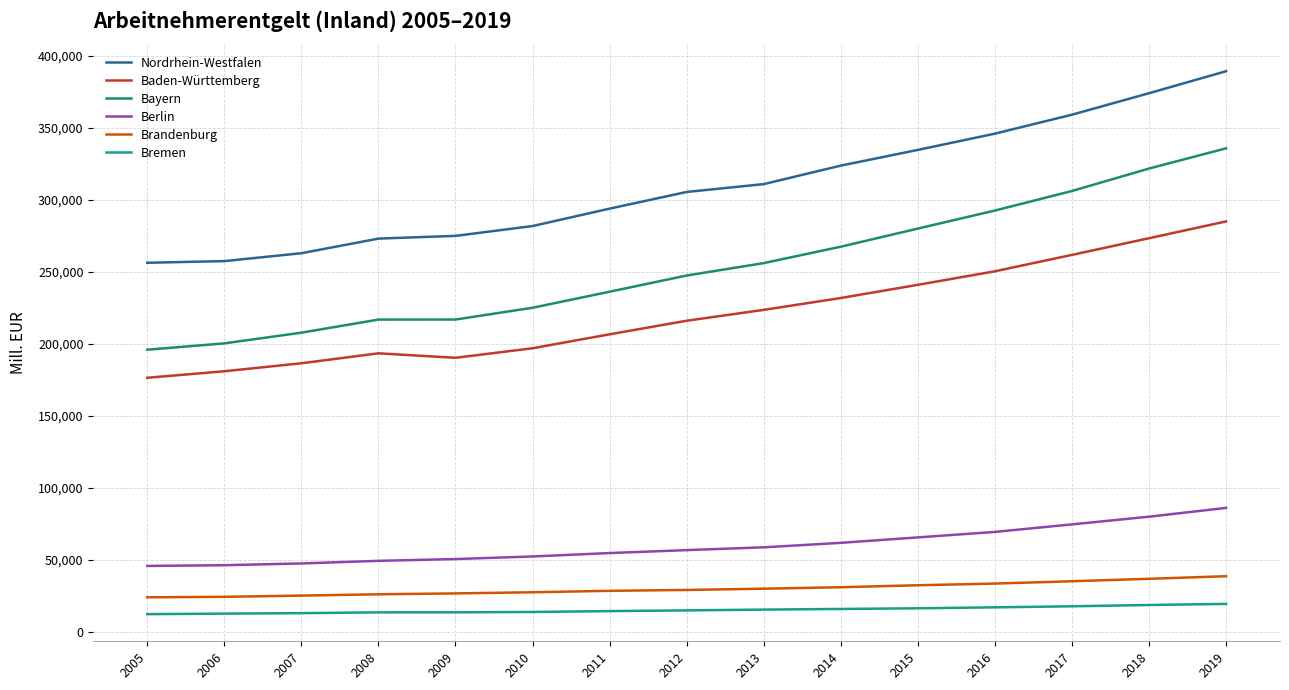

True or false: Berlin and Nordrhein-Westfalen cross at least once.

False